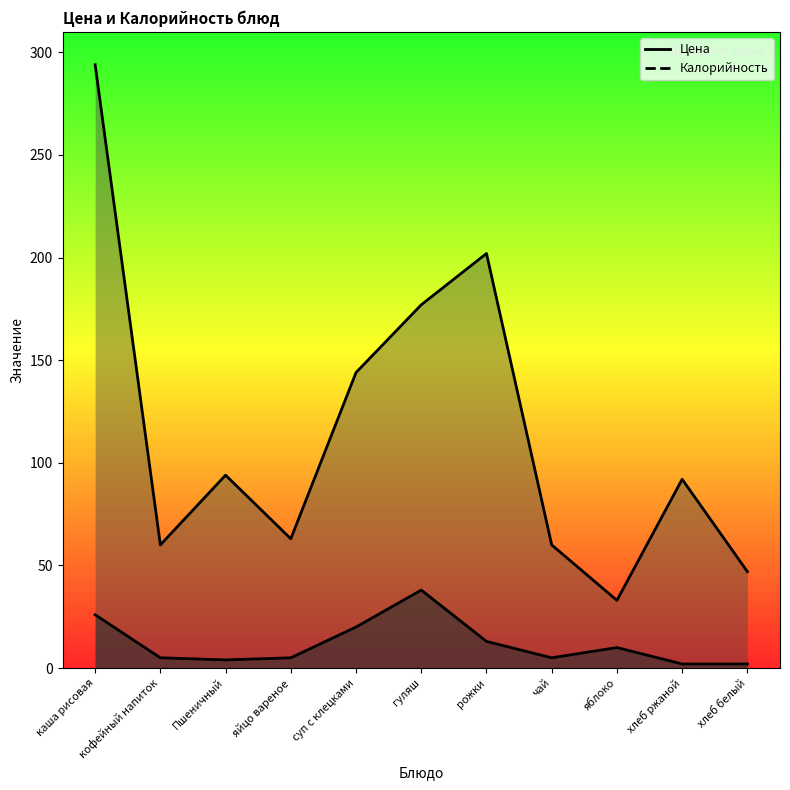

How many distinct data groups are displayed?

2